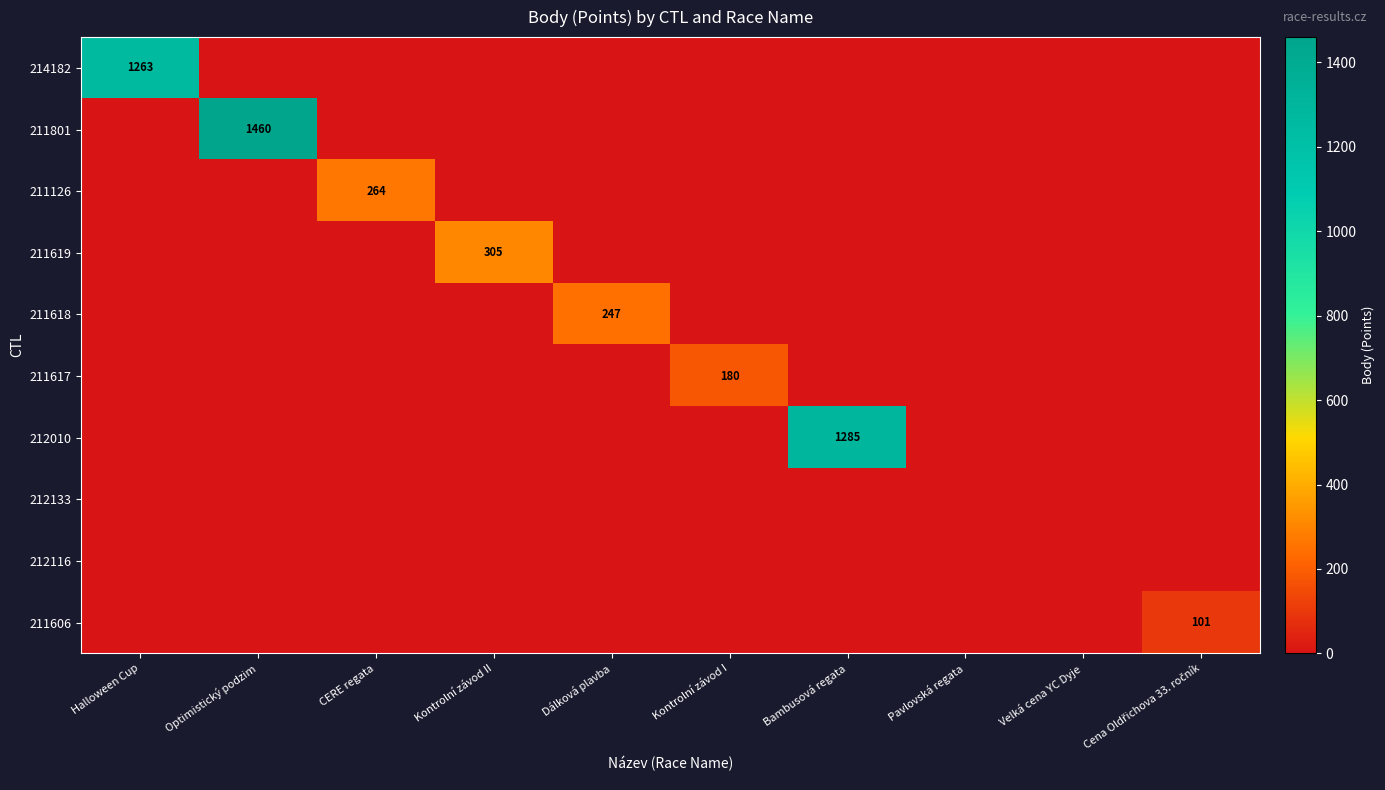

The value of 212133 at Cena Oldřichova 33. ročník is 0. True or false?

True